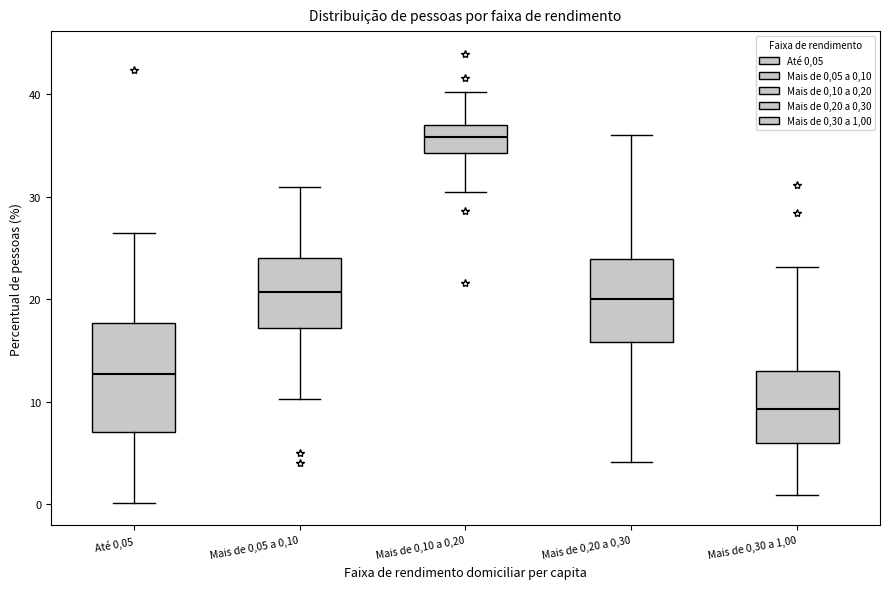

Which box is the tallest, from its lower edge to its upper edge?

Até 0,05